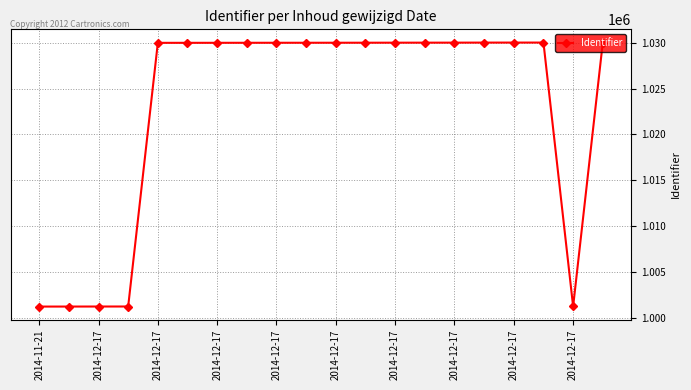

What is the sum of all values?

20456117